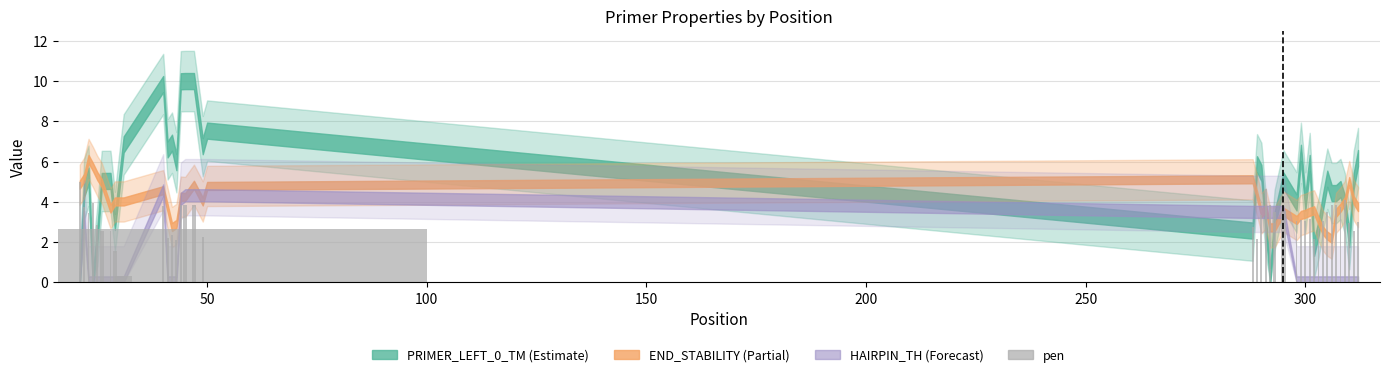

Does the chart contain any negative values?

No